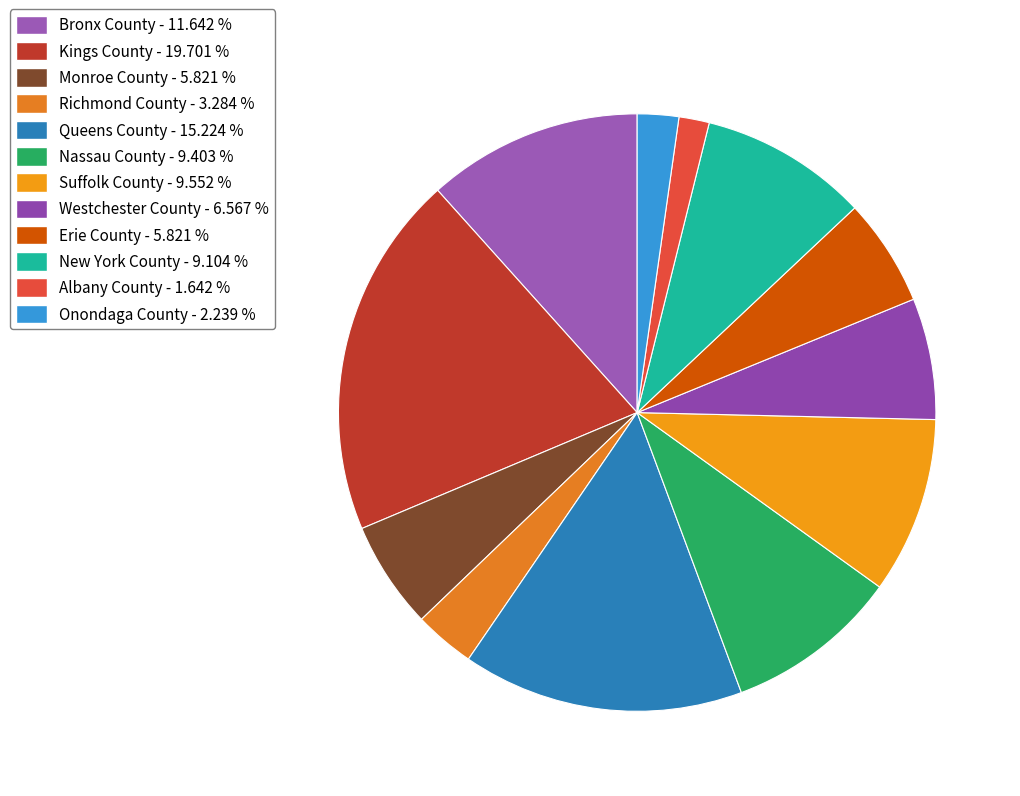

Is there a majority slice in this chart?

No